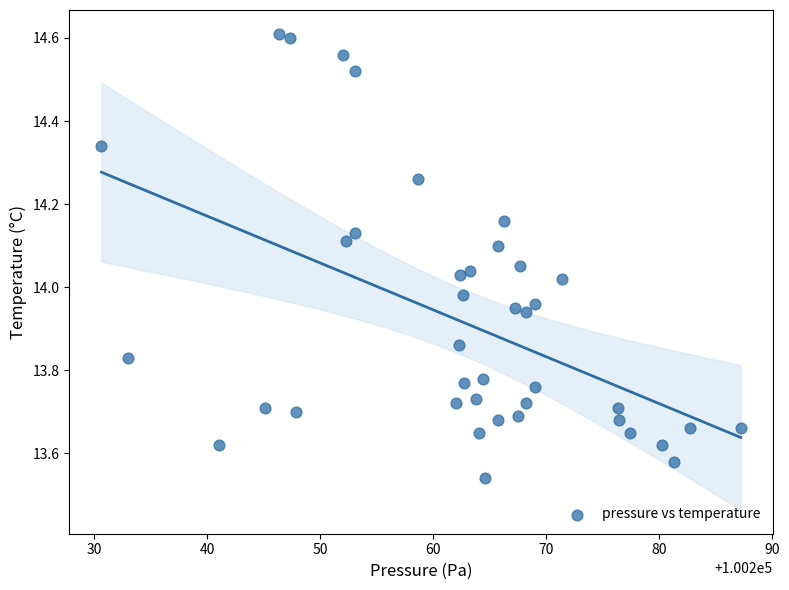

What is the range of Y values (max minus min)?

1.1